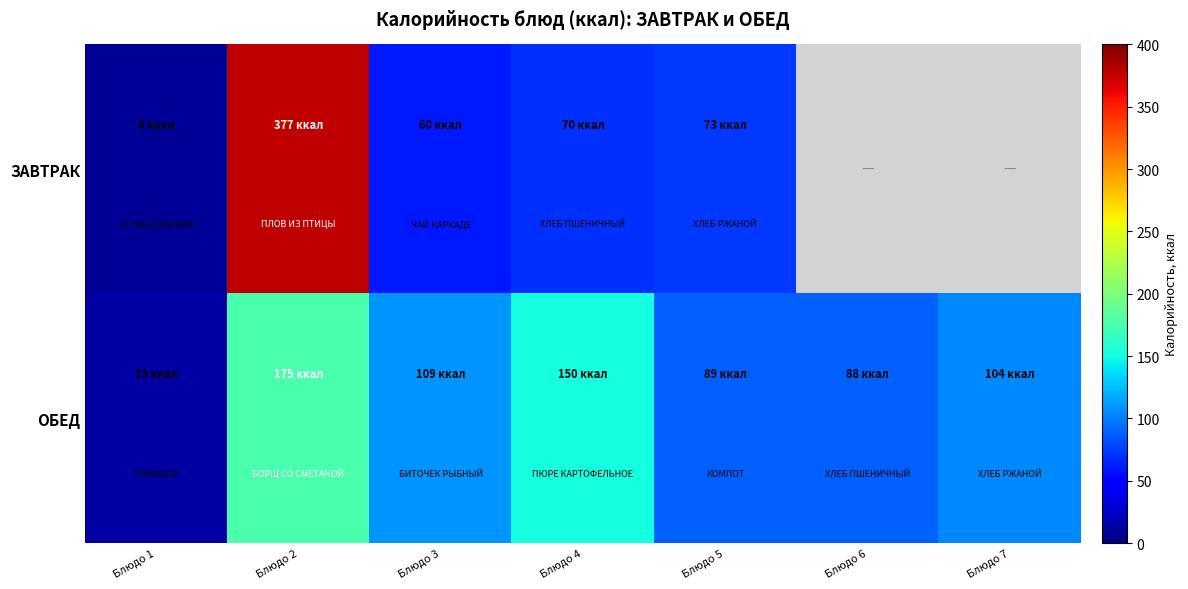

Which category has the highest value across all series?

Блюдо 2